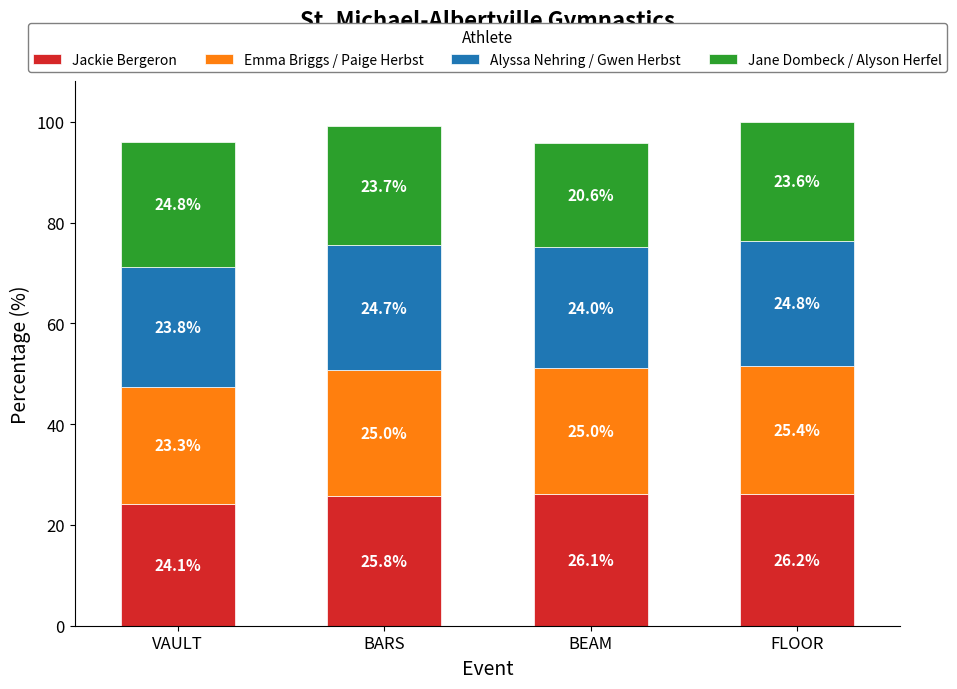

At which category is the sum across all series the highest?

FLOOR